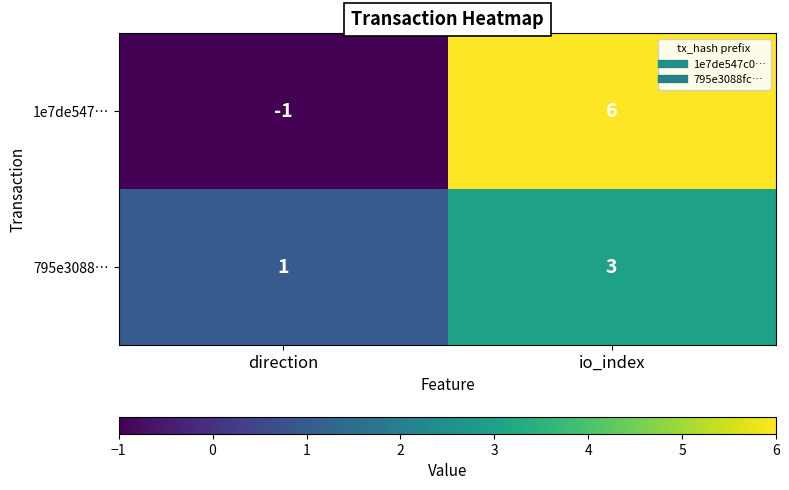

What is the difference between the 1e7de547… values at io_index and direction?

7